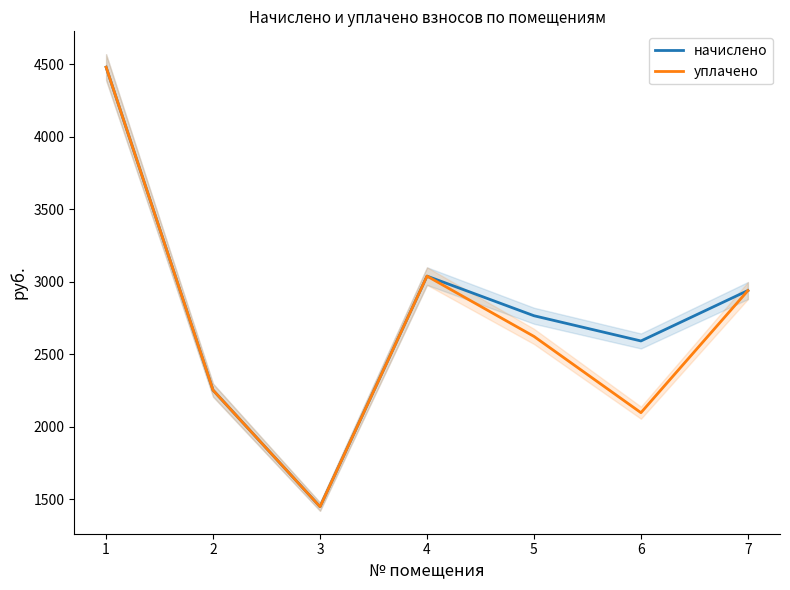

Rank the series by their average value, from lowest to highest.

уплачено, начислено